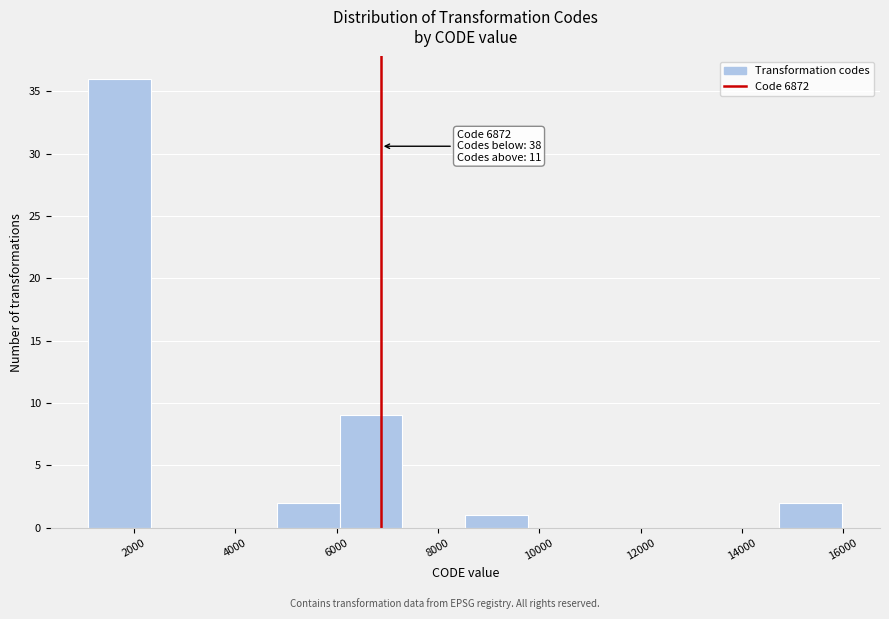

Over which range of the x-axis is the bar tallest?

1200 to 2400